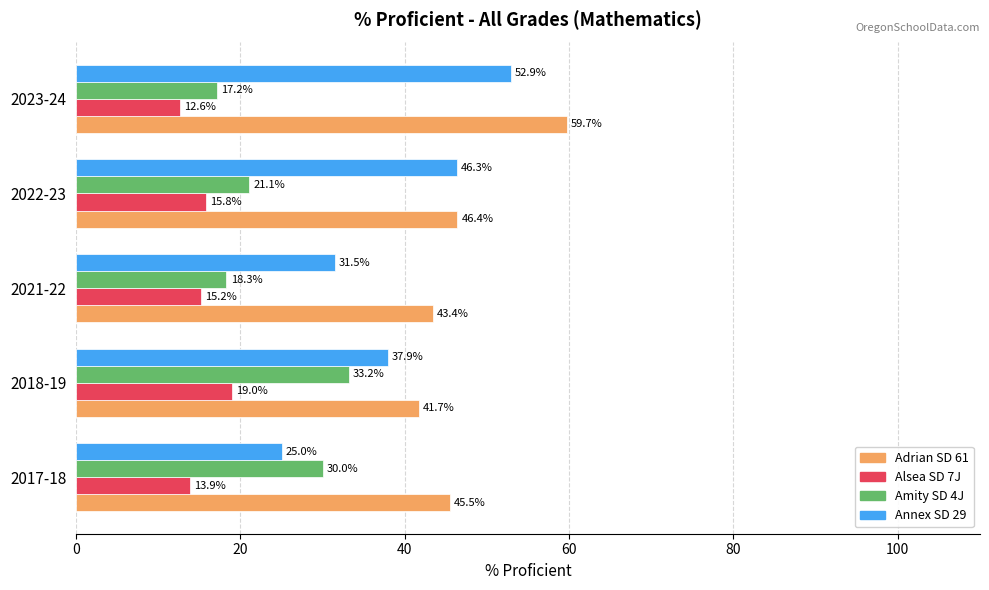

What is the maximum value shown in the chart?

59.7